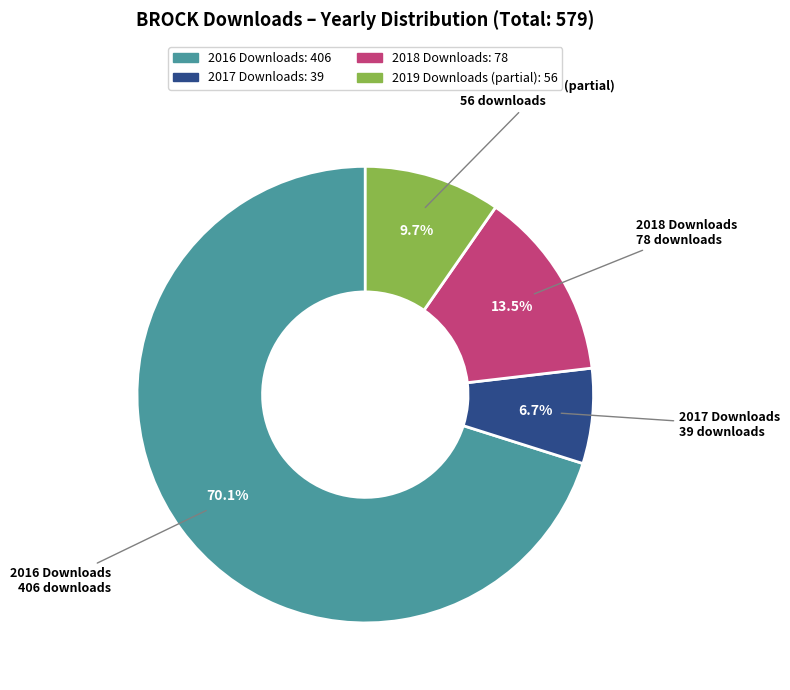

Is there a majority slice in this chart?

Yes